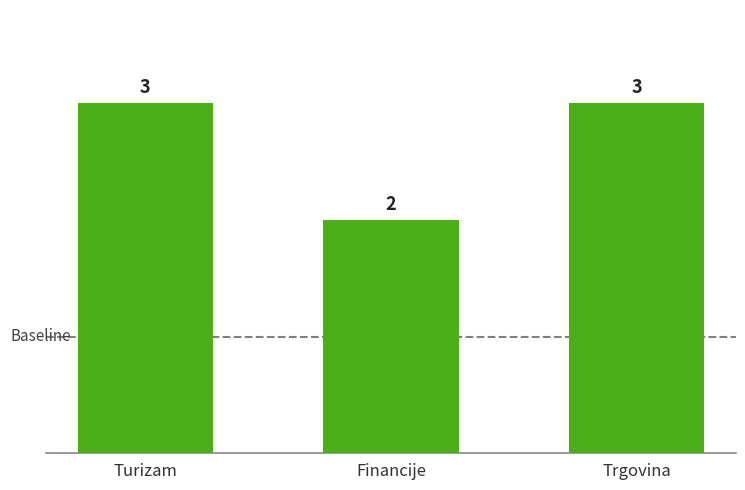

What is the sum of all values?

8